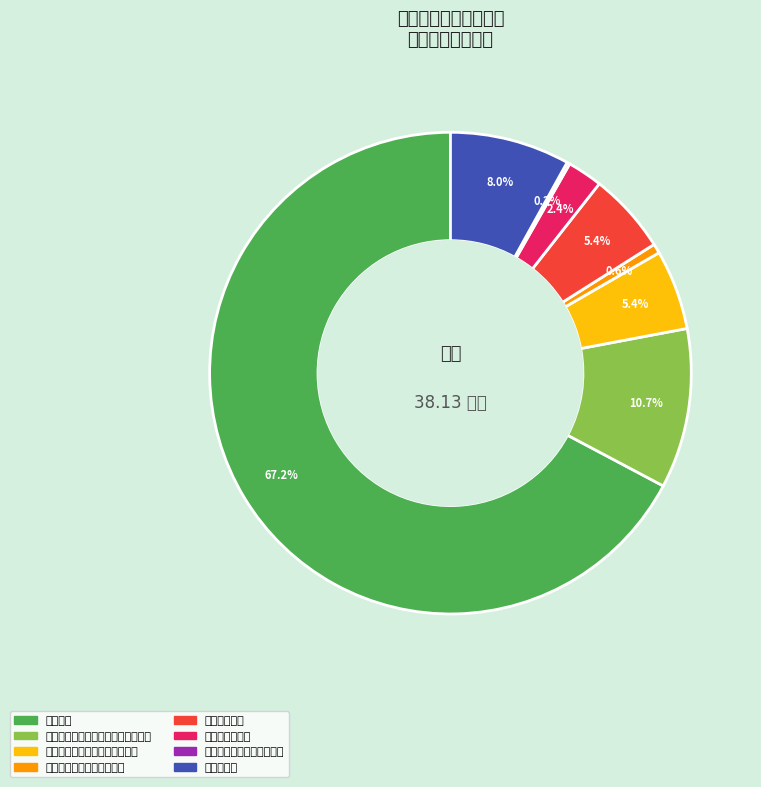

Is 行政单位医疗 the majority of the pie?

No